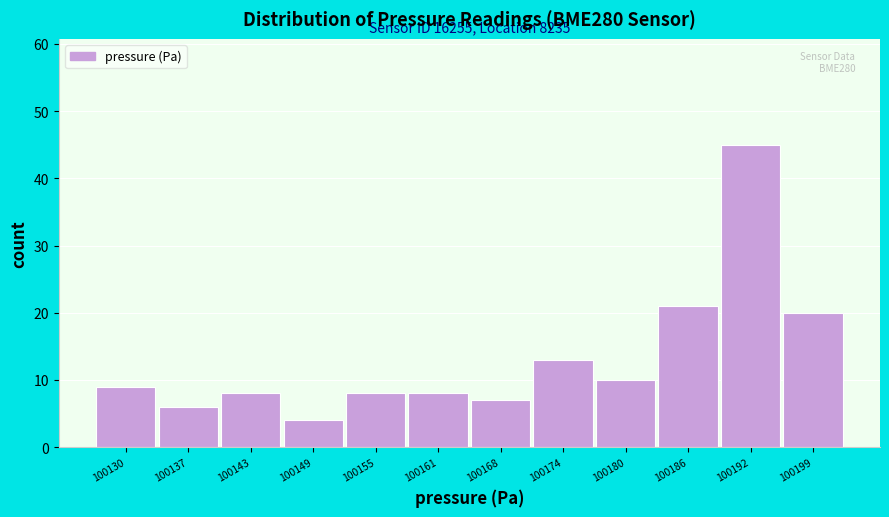

Reading left to right, what are all the values shown in this chart?

9	6	8	4	8	8	7	13	10	21	45	20